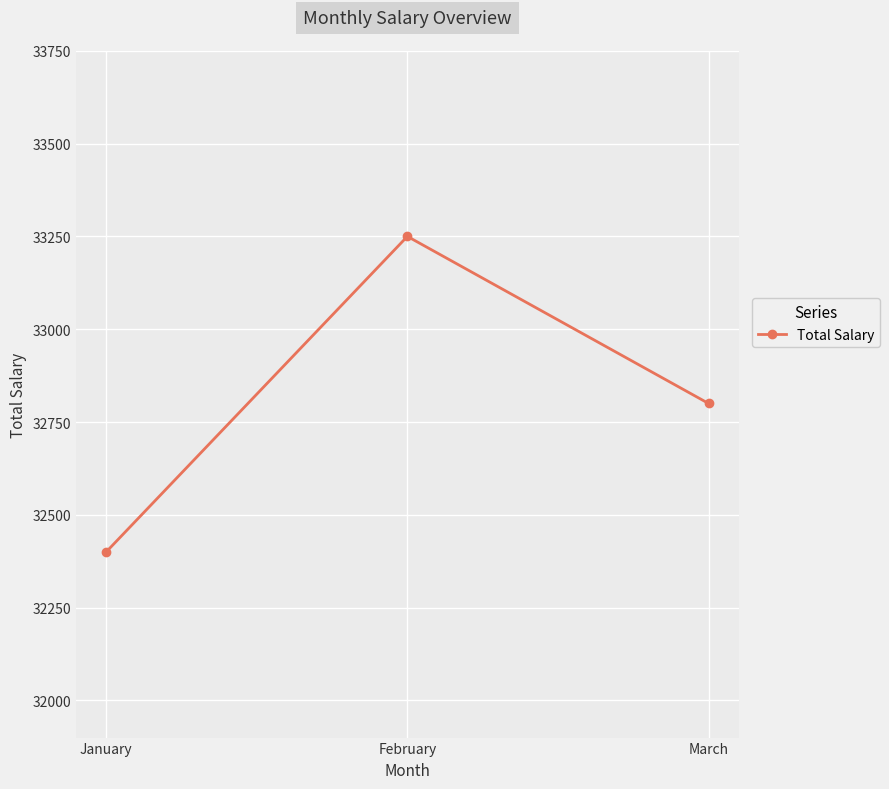

What is the ratio of the value at January to the value at February?

1.0